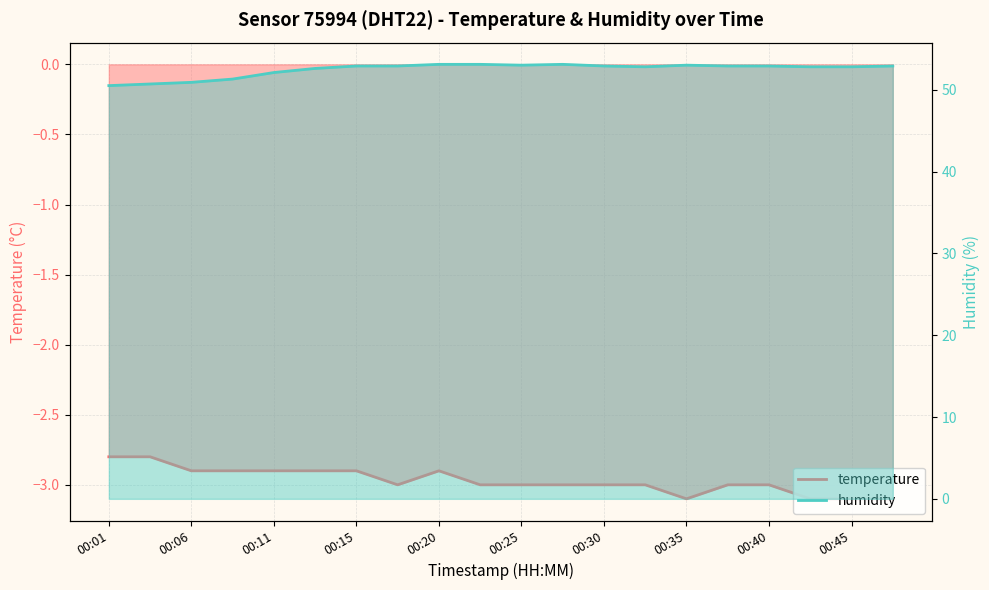

Count the temperature values in the range -3 to -2.

16